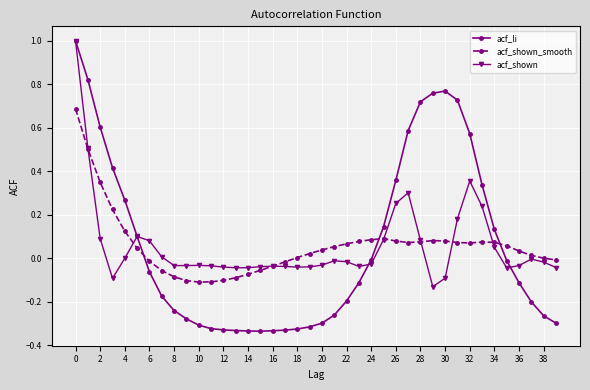

Which series has the widest spread of values?

acf_li